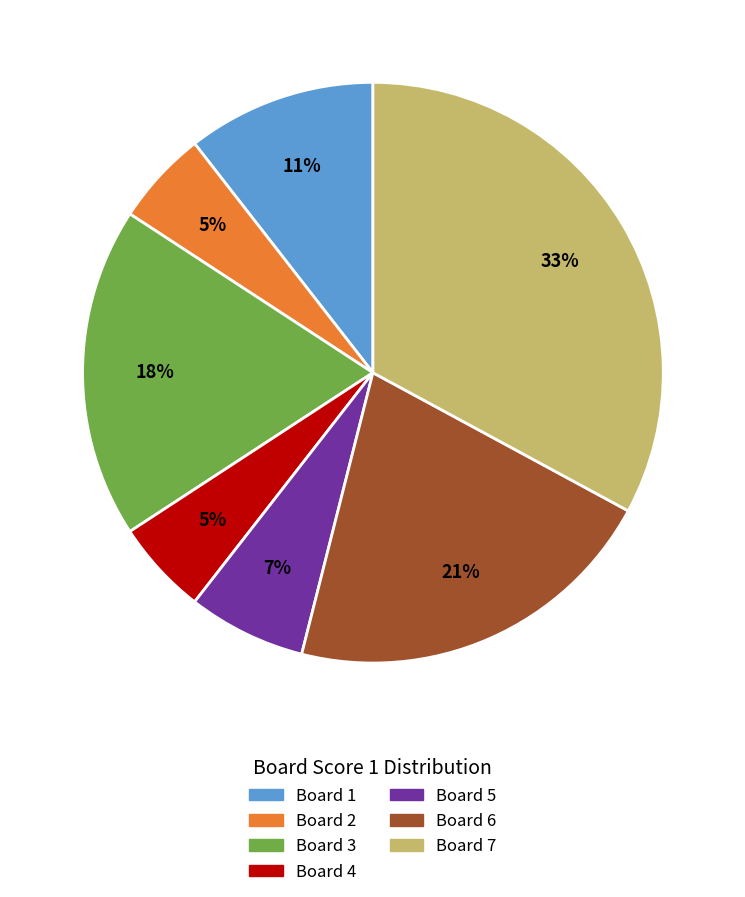

To the nearest percent, what is the difference between the largest and smallest slice percentages?

28%